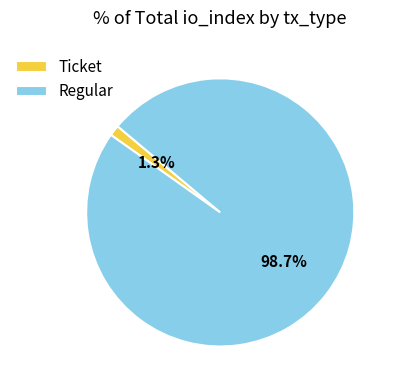

Which slice is the largest?

Regular